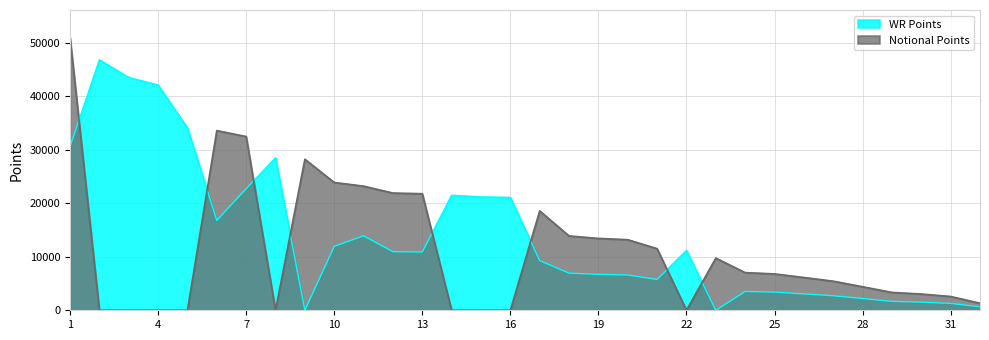

True or false: Notional Points has a value of 23957 at 5.

False